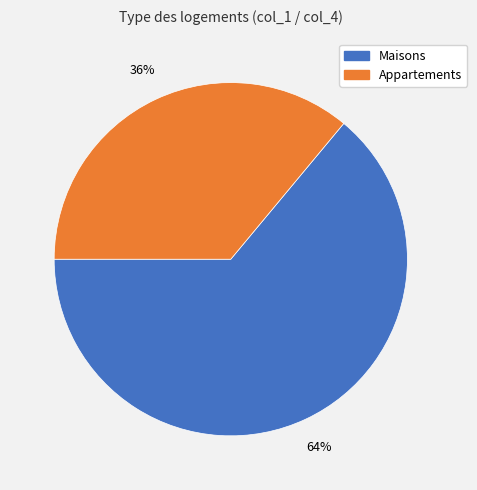

To the nearest percent, what is the average slice percentage?

50%